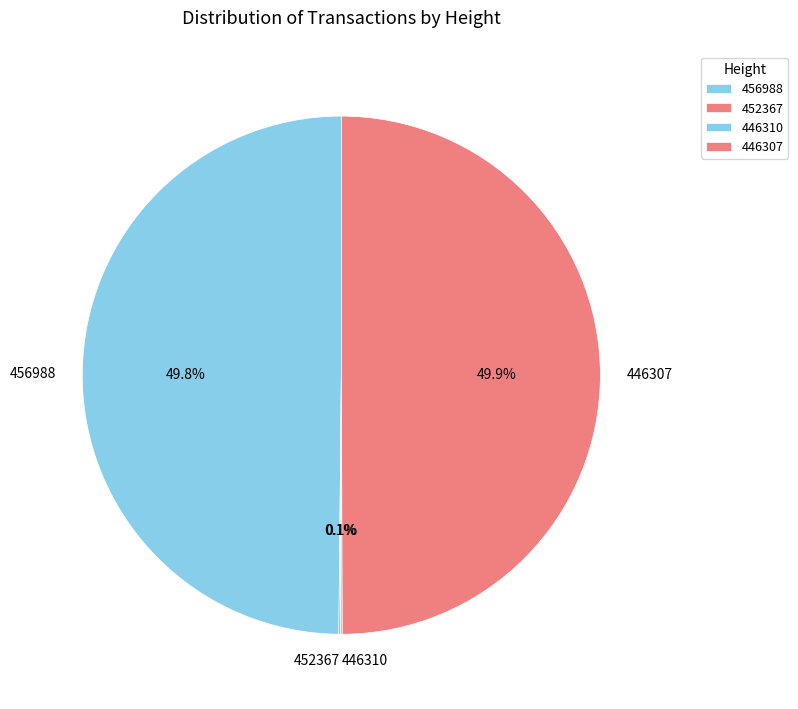

What percentage do 456988 and 446307 together represent?

99.8%